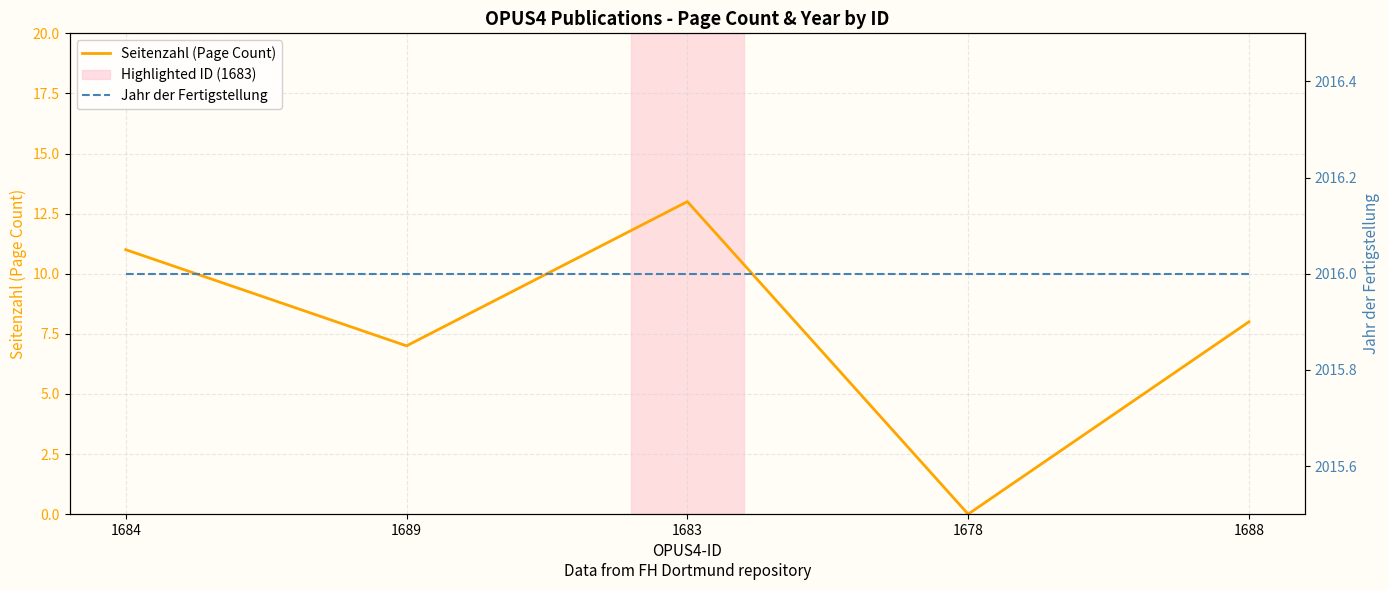

What position from the right is 1678?

2